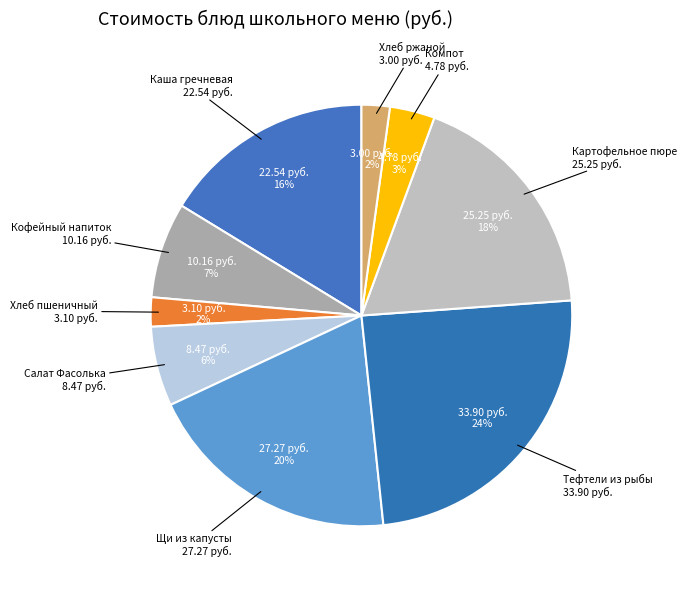

To the nearest percent, what is the difference between the largest and smallest slice percentages?

22%